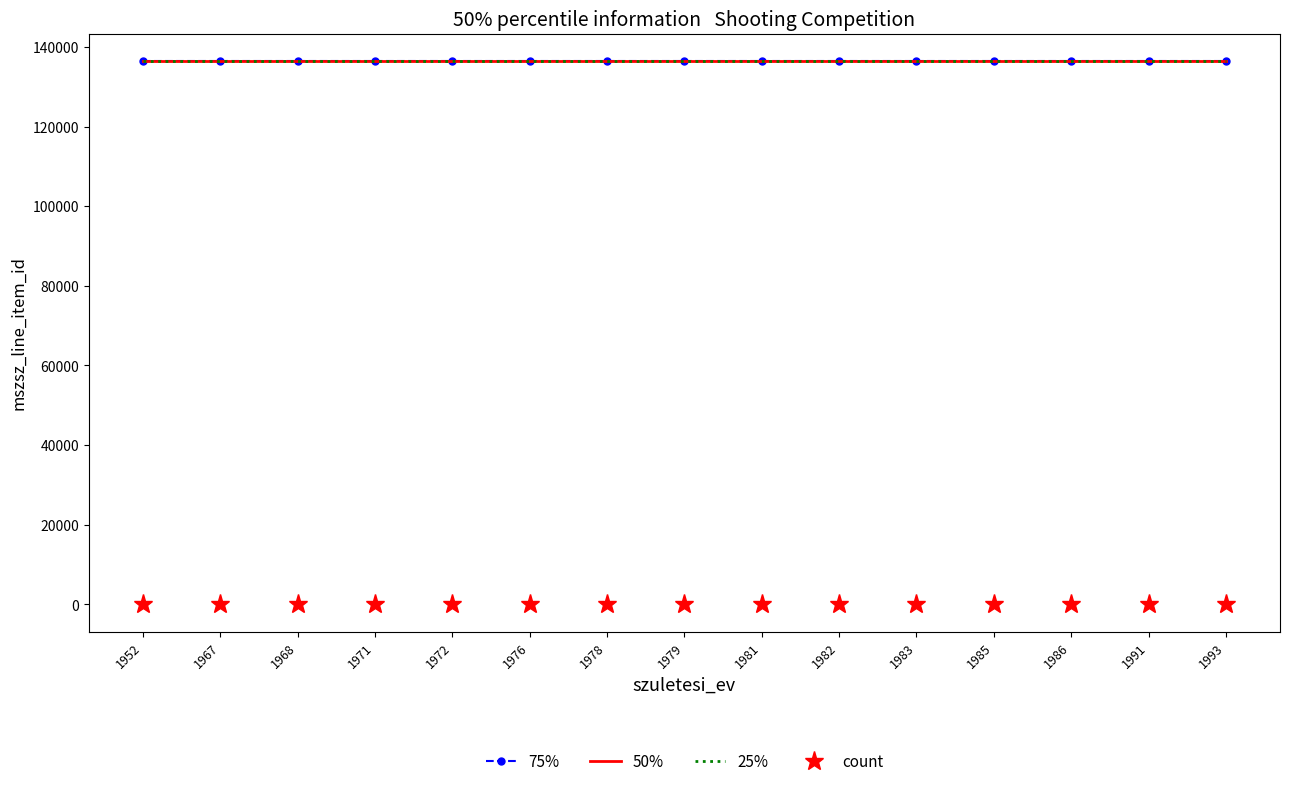

True or false: 25% and count cross at least once.

False